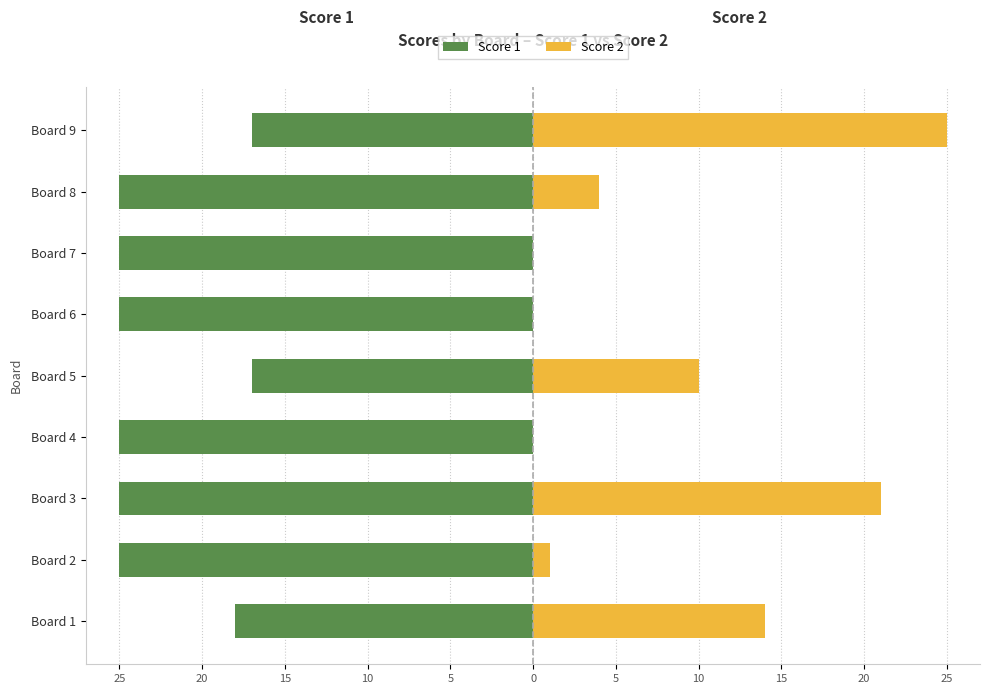

Which has a higher value, Board 5 or Board 3?

Board 5